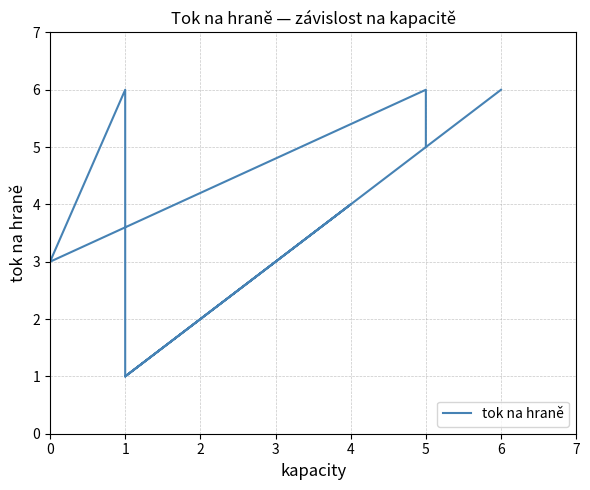

How many values are between 2 and 6?

8